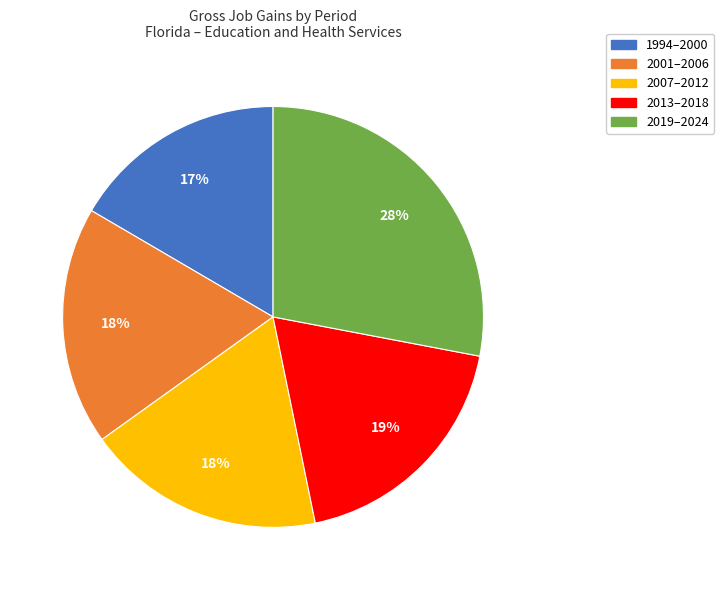

How many slices are in this pie chart?

5